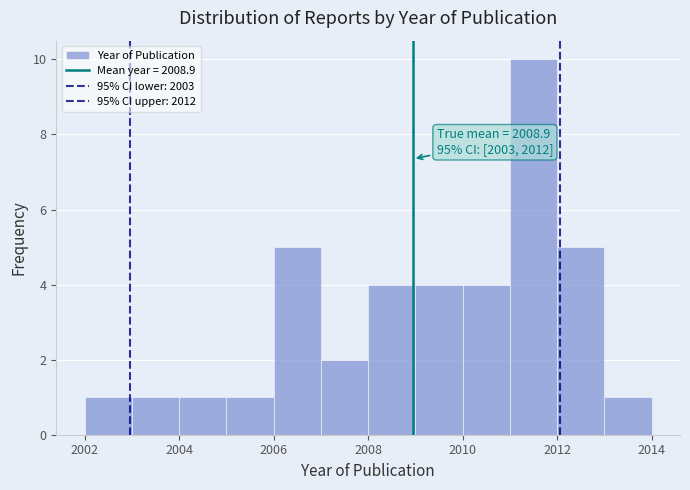

Over which range of the x-axis is the bar tallest?

2011 to 2012